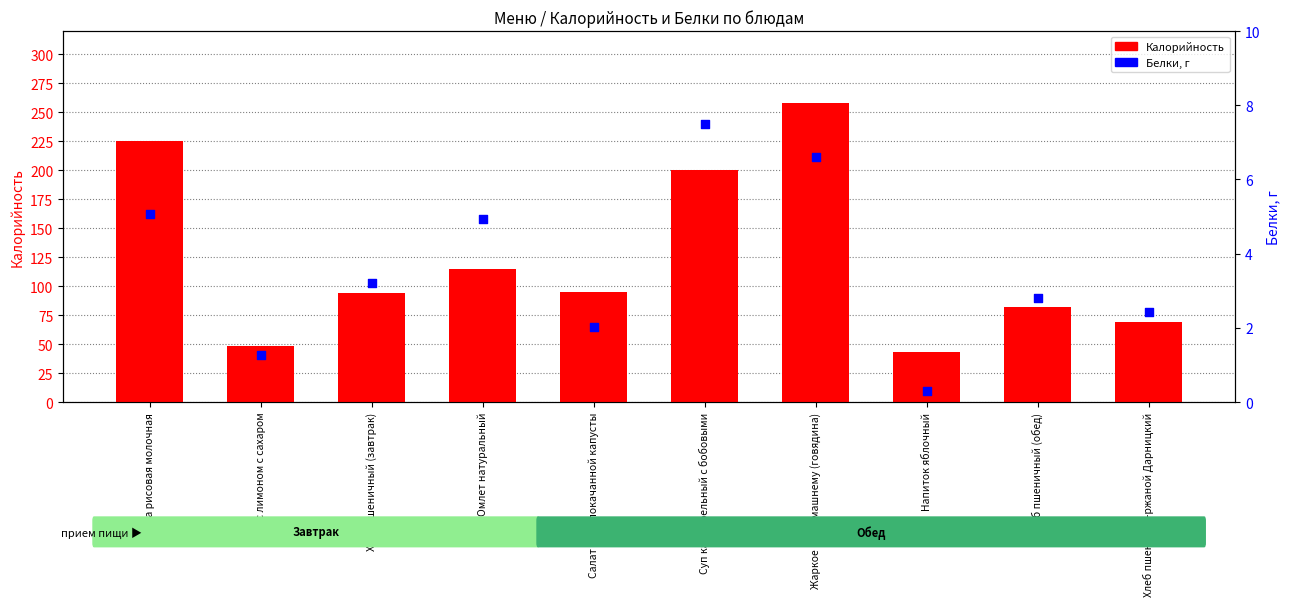

Is the value of Калорийность at Чай с лимоном с сахаром greater than the value of Белки, г at Хлеб пшенично-ржаной Дарницкий?

Yes